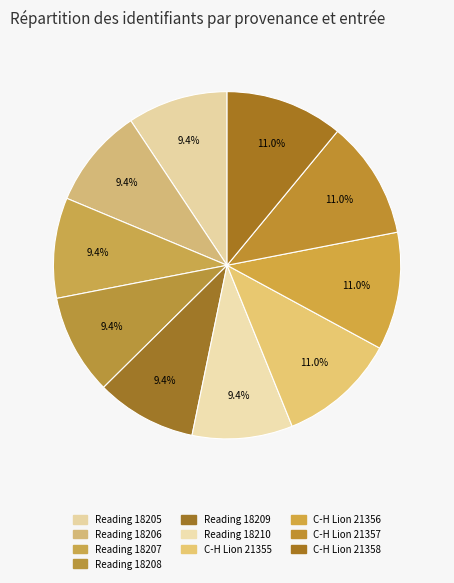

The Reading 18205 slice represents 3% of the pie. True or false?

False